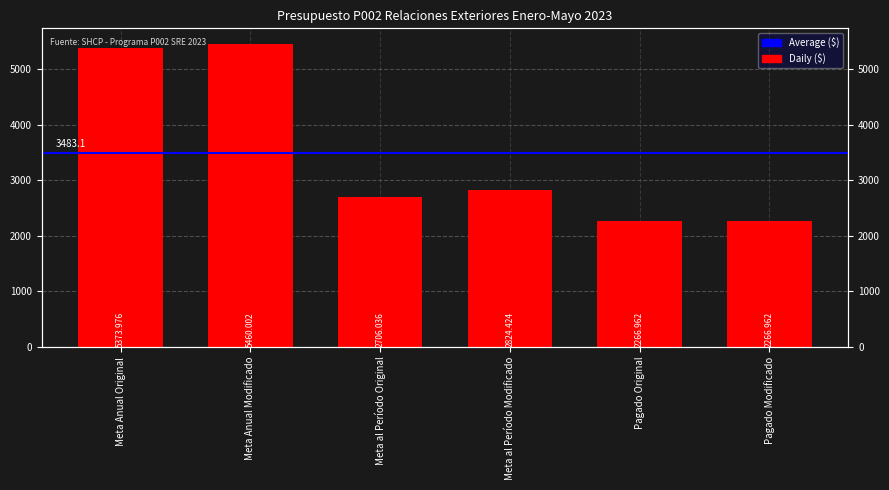

Is it true that the value at Pagado Original is 2267.0?

True